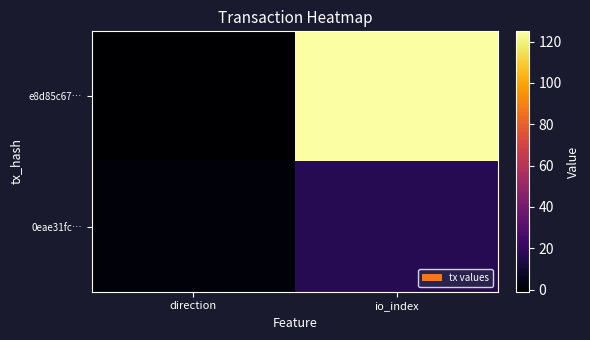

Which series has the largest range (max minus min)?

e8d85c67…